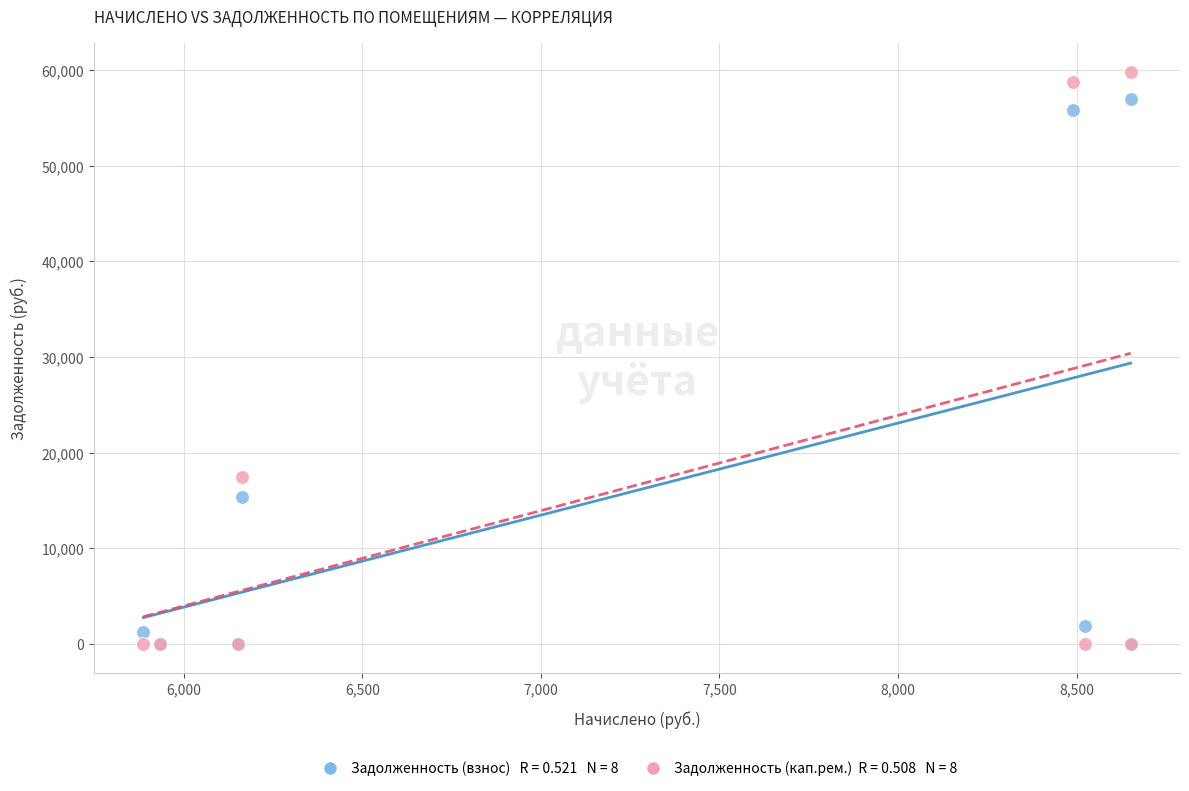

Across all series, what Y value is closest to 29912?

17462.6